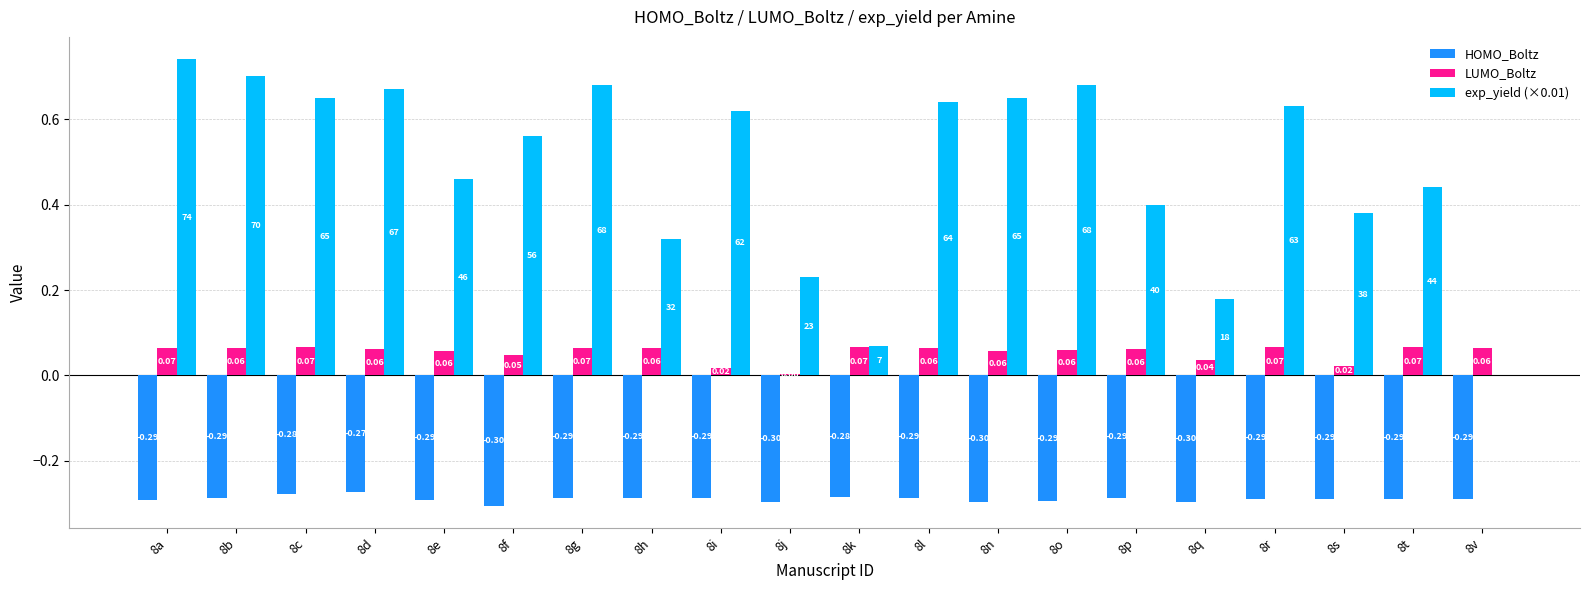

Which series has the largest range (max minus min)?

exp_yield (×0.01)